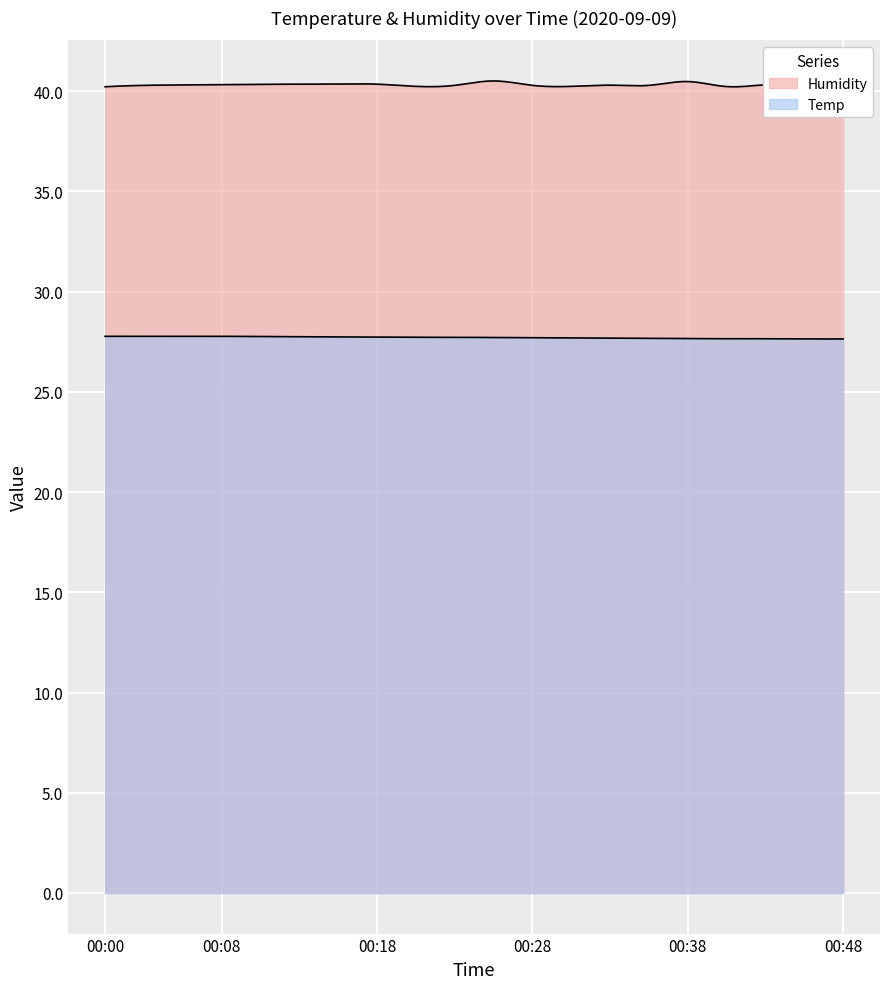

The Temp series shows 27.8 at 00:00. True or false?

True